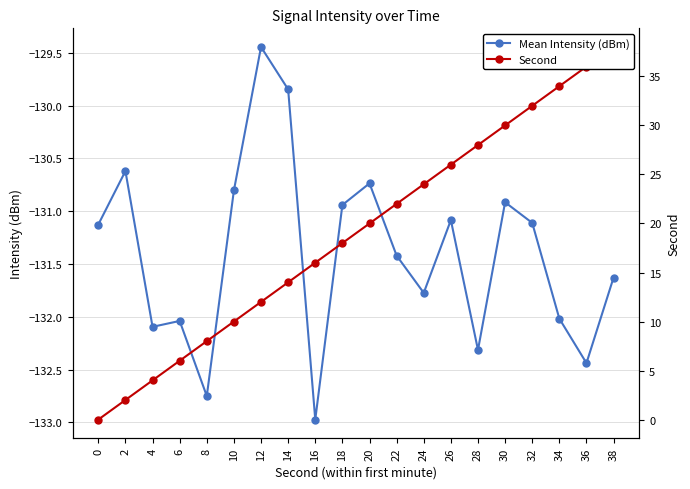

What is the total value across all series at 10?

-120.8